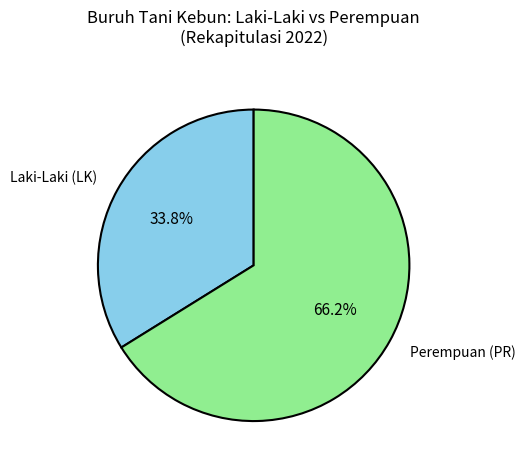

What is the largest slice in the pie chart?

Perempuan (PR)